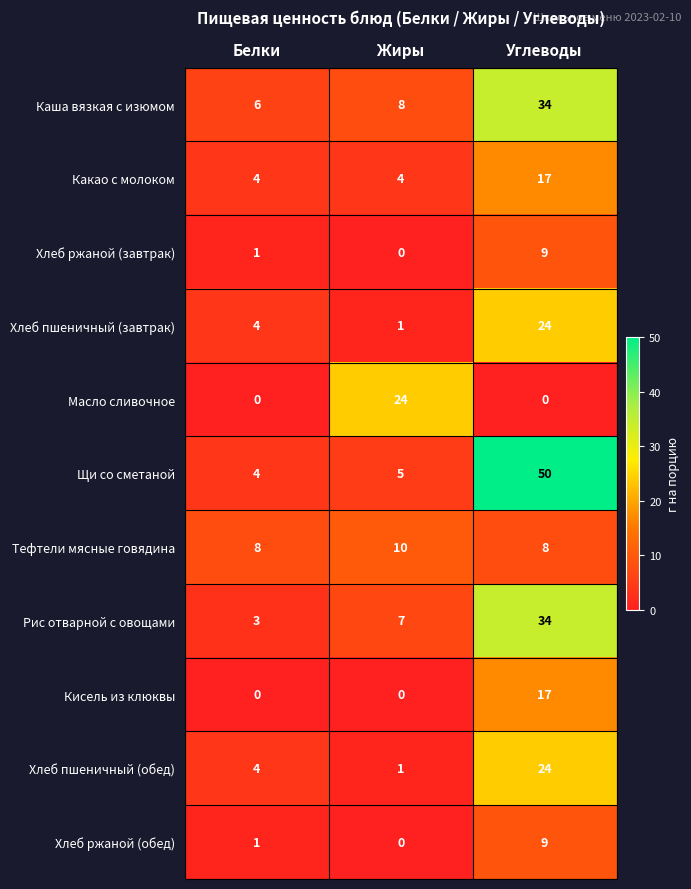

How many categories are shown in the chart?

3